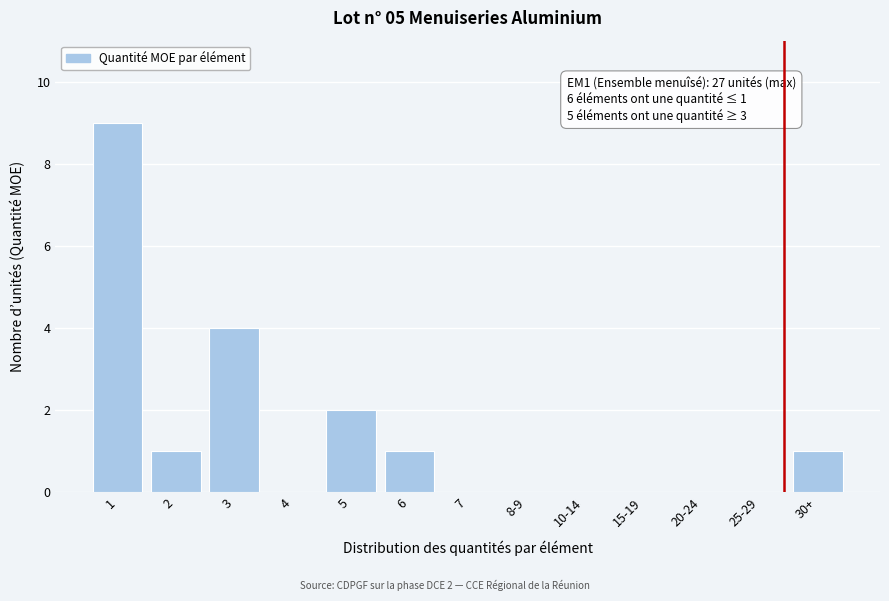

Reading left to right, list all the values displayed in this chart.

1=9	2=1	3=4	4=0	5=2	6=1	7=0	8-9=0	10-14=0	15-19=0	20-24=0	25-29=0	30+=1